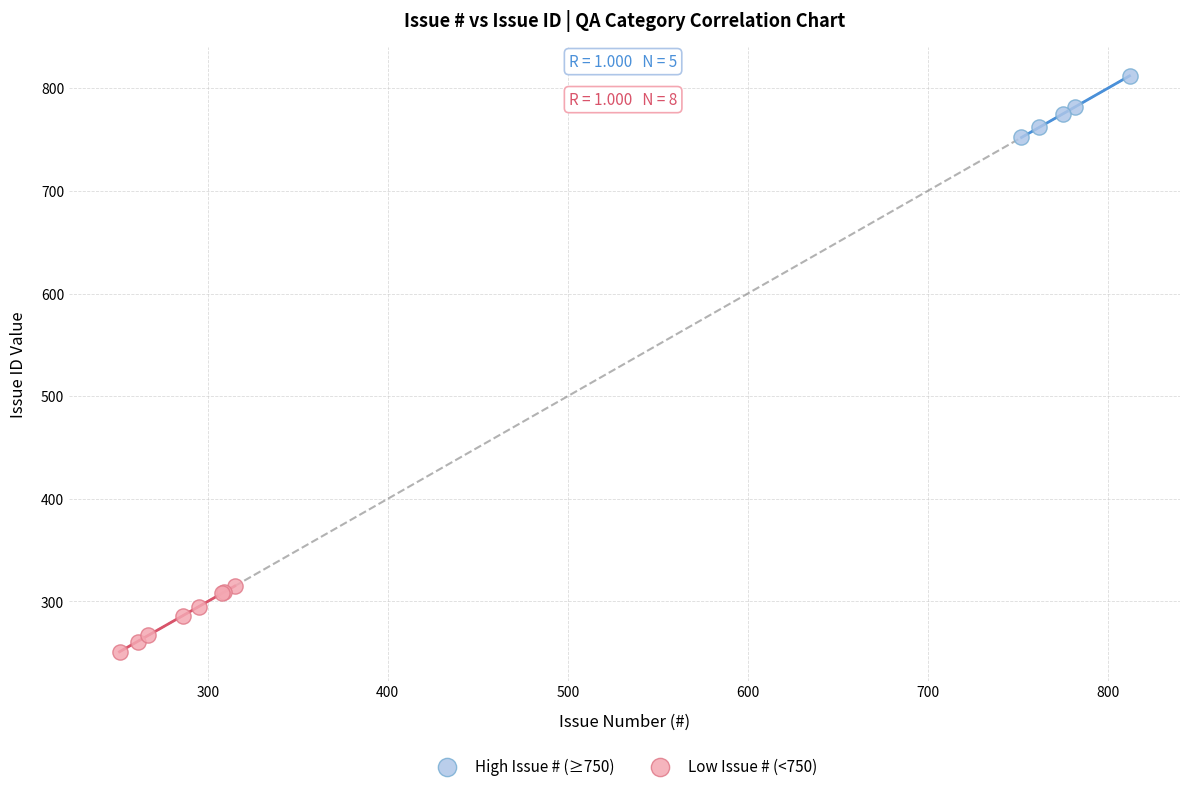

Which series contains the lowest Y value?

Low Issue # (<750)